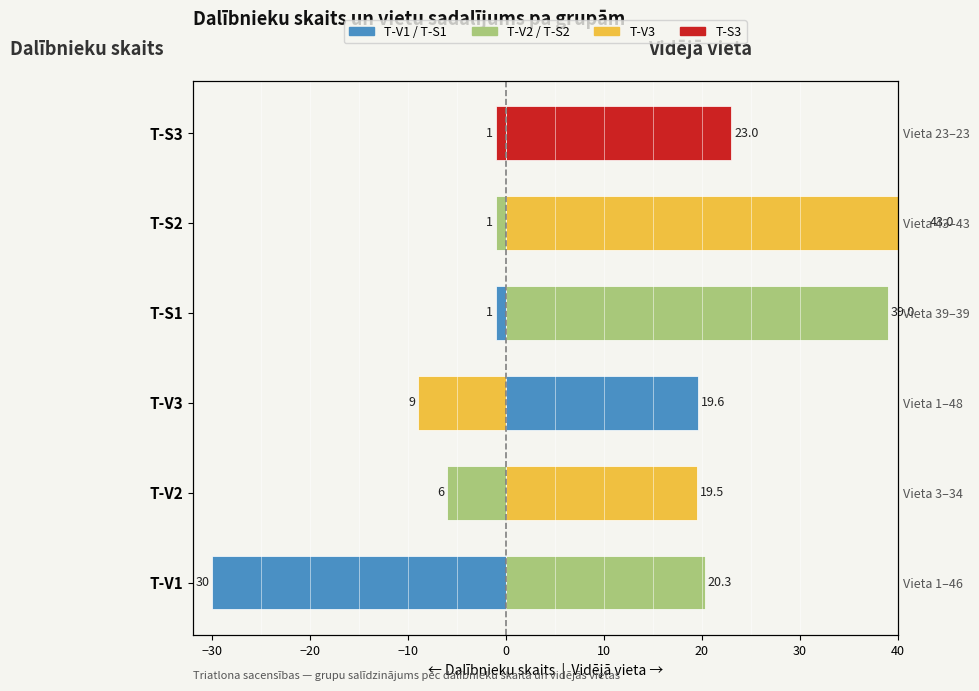

What is the spread (max minus min) of values at T-S1?

40.0